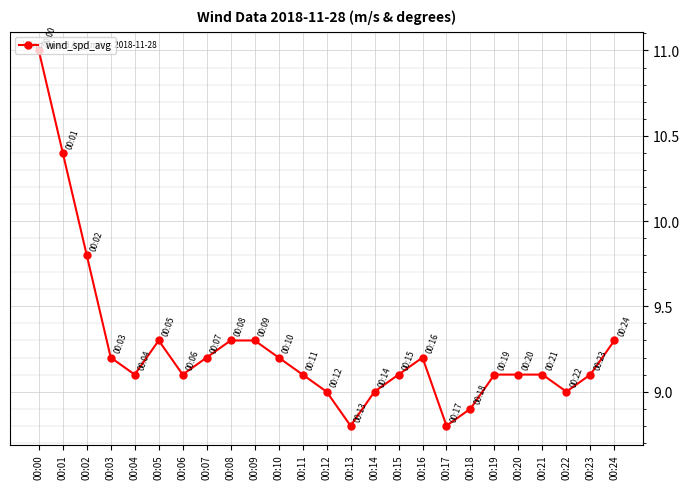

Does the chart have visible grid lines?

Yes